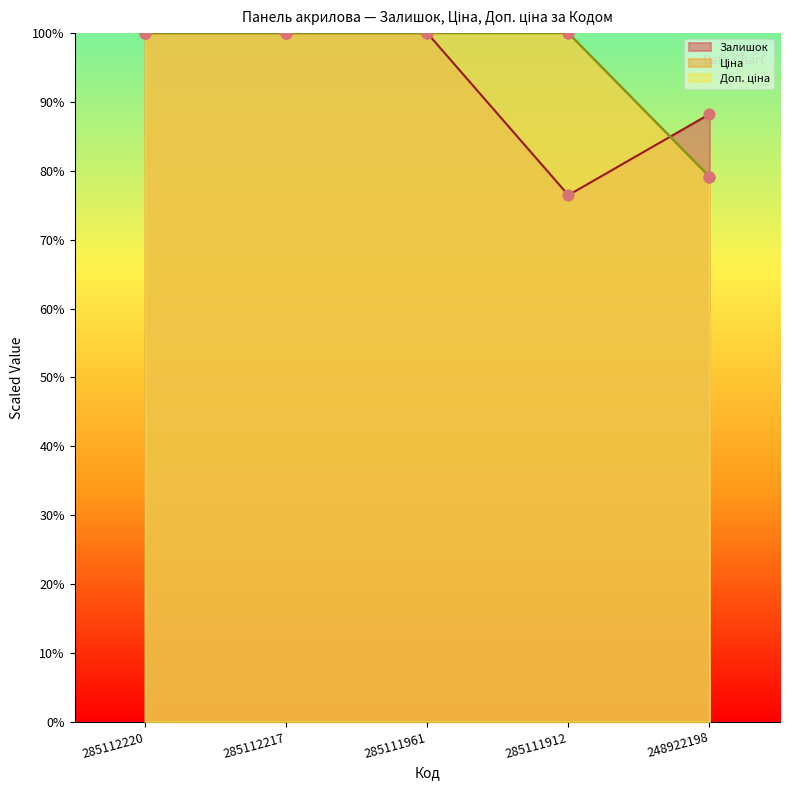

At which category is the sum across all series the highest?

285112220